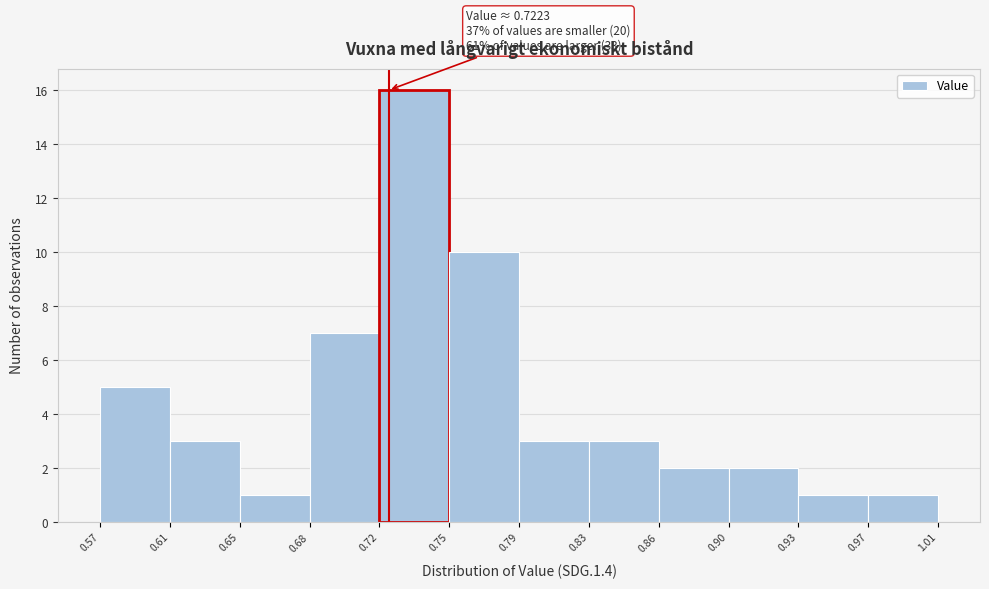

Which range on the x-axis has the tallest bar?

0.72 to 0.75